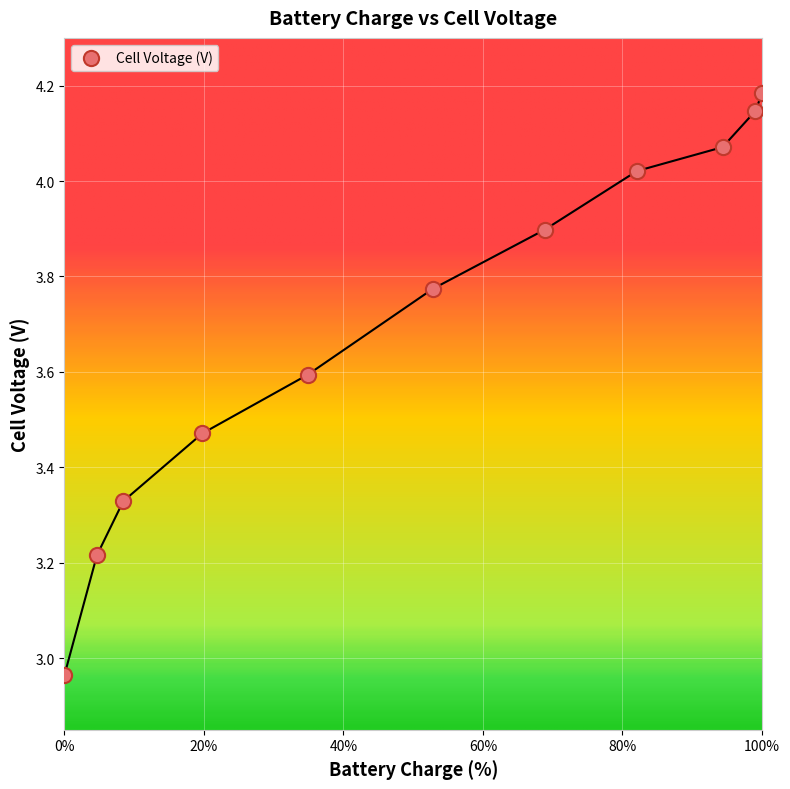

What is the average Y value?

3.7